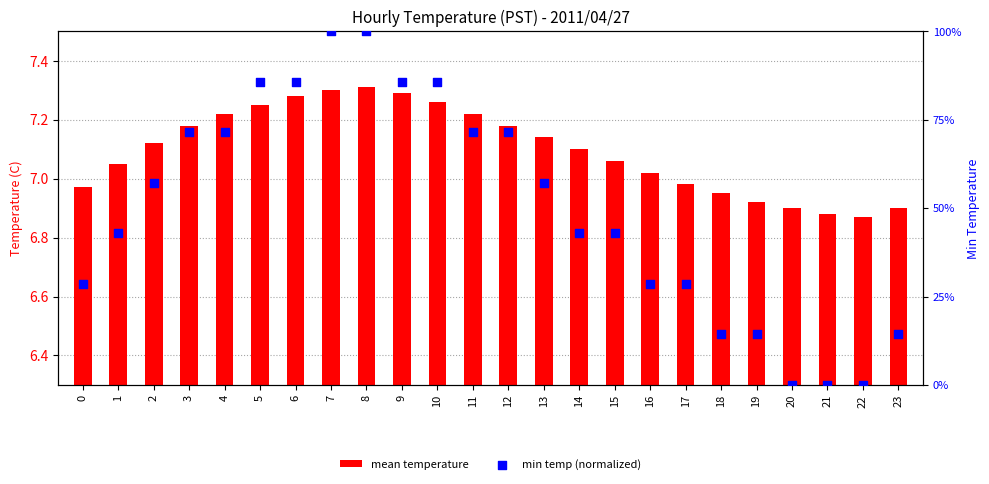

At which category is the sum across all series the highest?

8